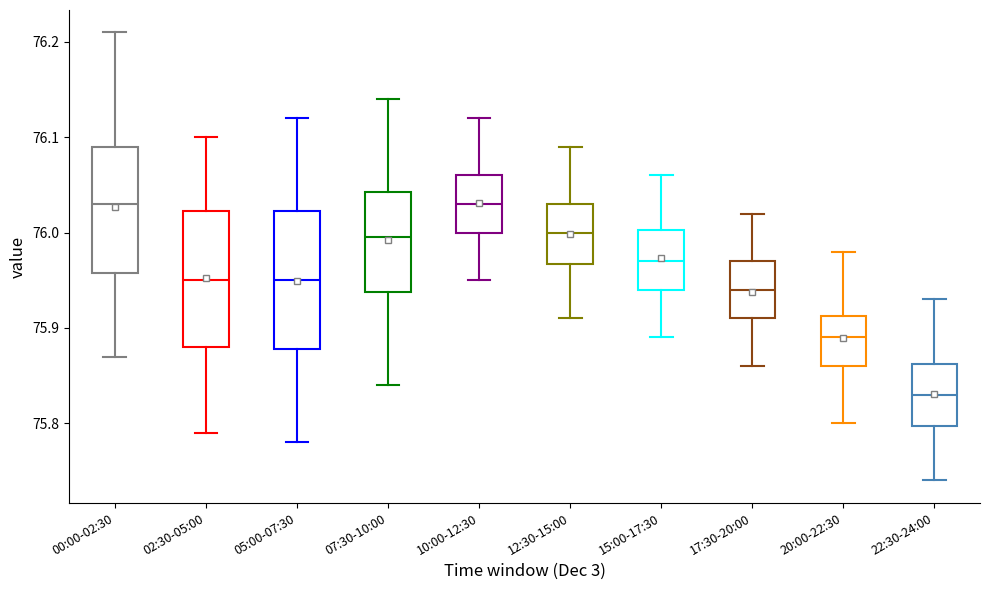

Where does the median line of the box for 15:00-17:30 sit on the y-axis? The values are not printed on the chart, so give them approximately, as read against the axis.

75.97